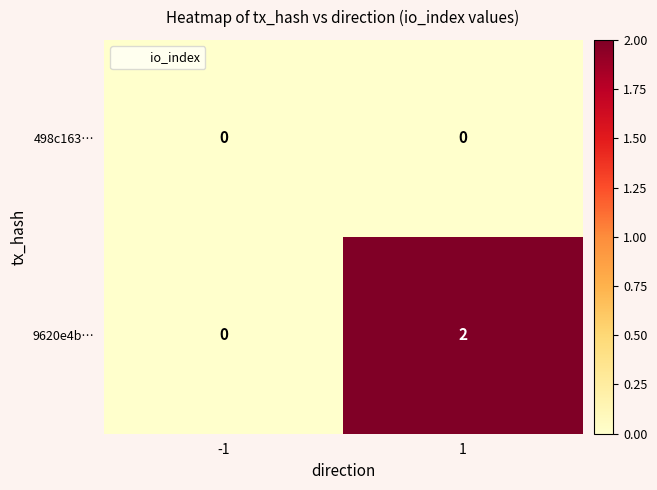

List the series in order of their peak value, highest first.

9620e4b…, 498c163…